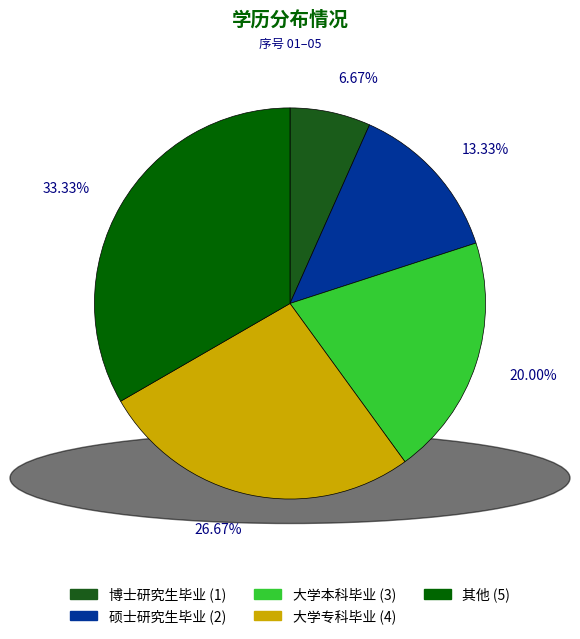

To the nearest percent, what percentage of the pie is 硕士研究生毕业?

13%